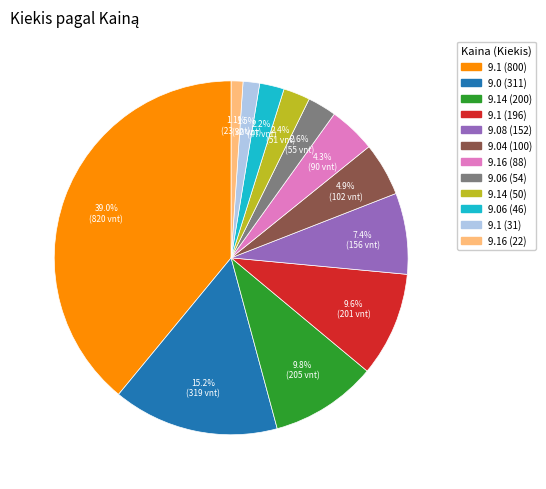

Which slice is the largest?

9.1 (800)